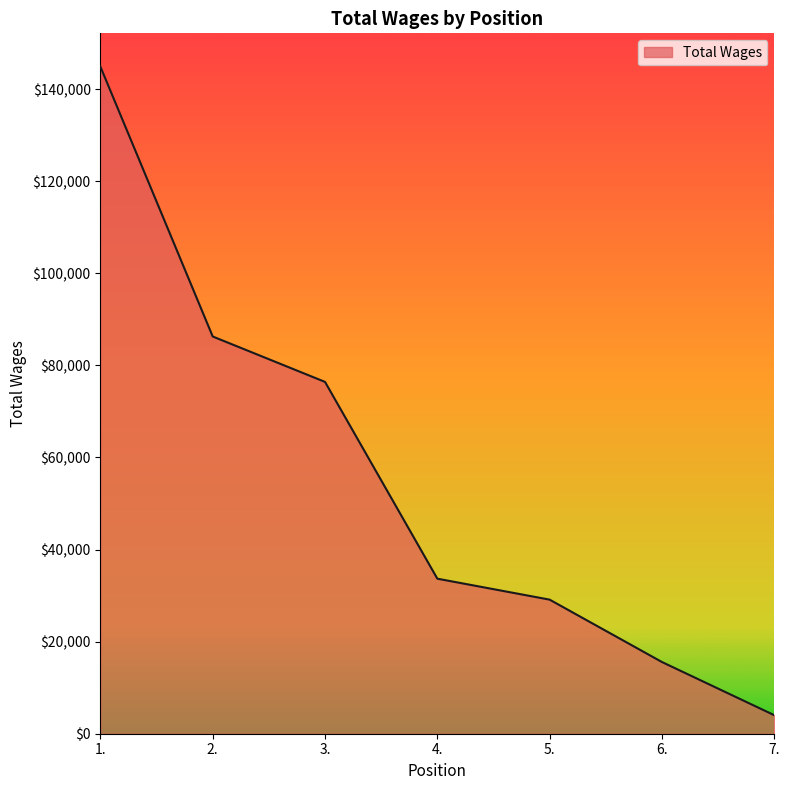

The value at 3. is 38968. True or false?

False